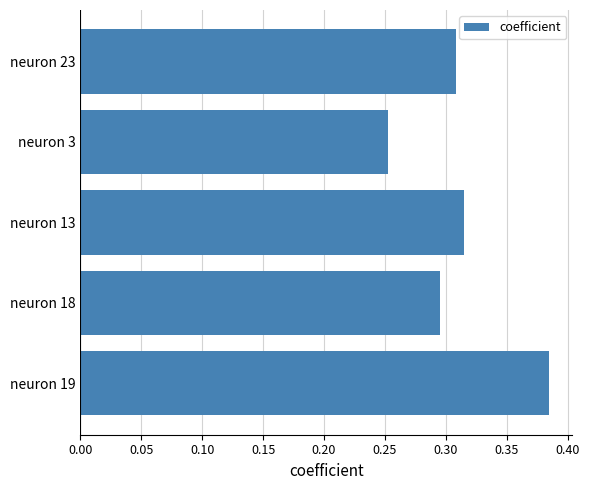

The chart shows a value of 0.5 at neuron 13. True or false?

False